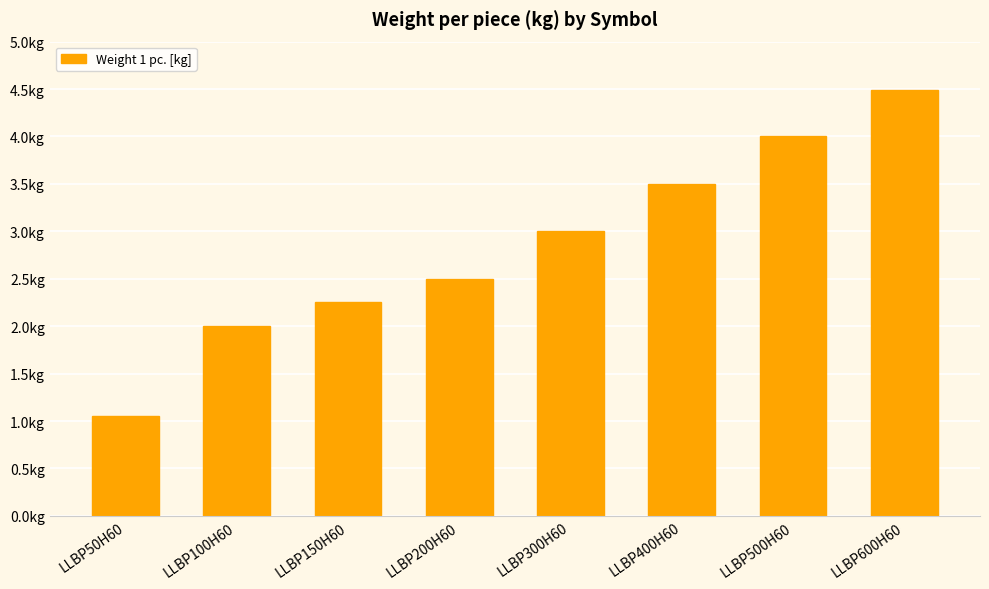

Reading left to right, list all the values displayed in this chart.

LLBP50H60=1.1	LLBP100H60=2.0	LLBP150H60=2.2	LLBP200H60=2.5	LLBP300H60=3.0	LLBP400H60=3.5	LLBP500H60=4.0	LLBP600H60=4.5